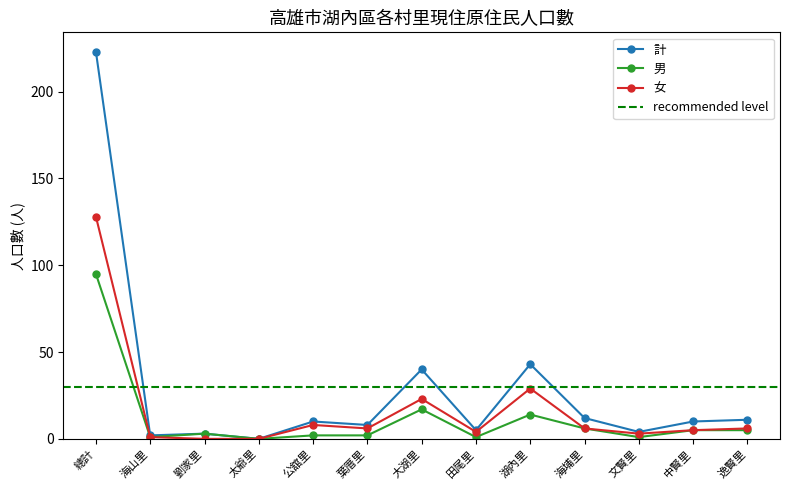

Does the chart display data point markers on the line(s)?

Yes